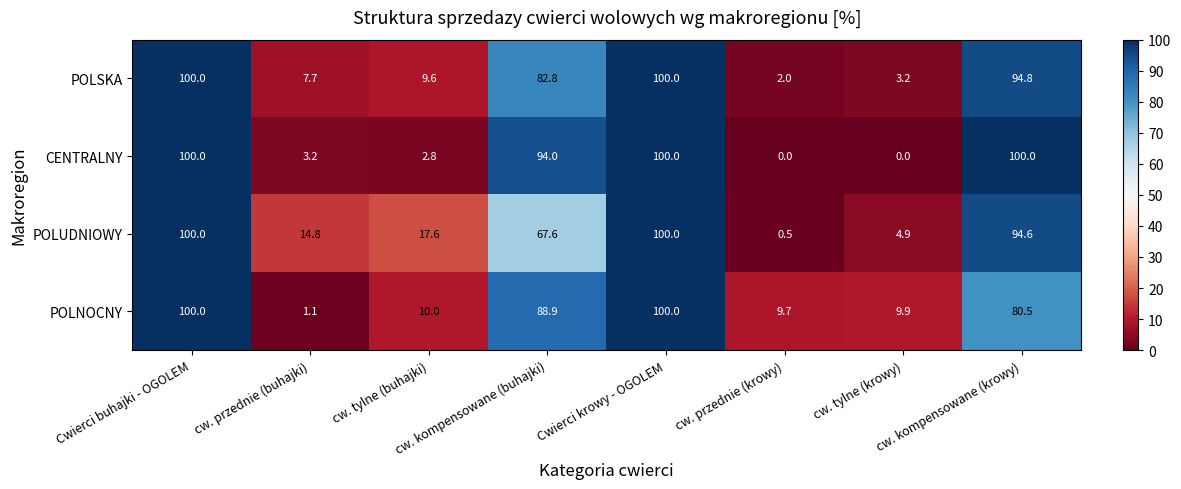

What is the difference between the second highest and minimum values in the POLUDNIOWY series?

99.5